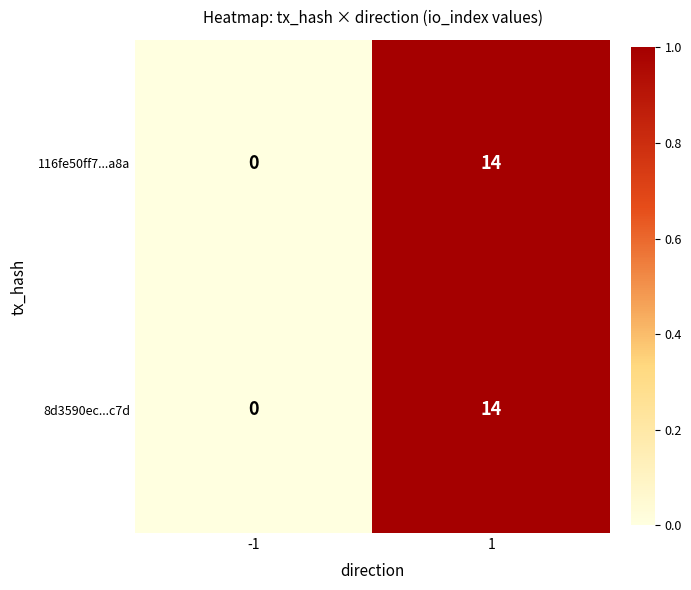

What is the total value across all series at 1?

28